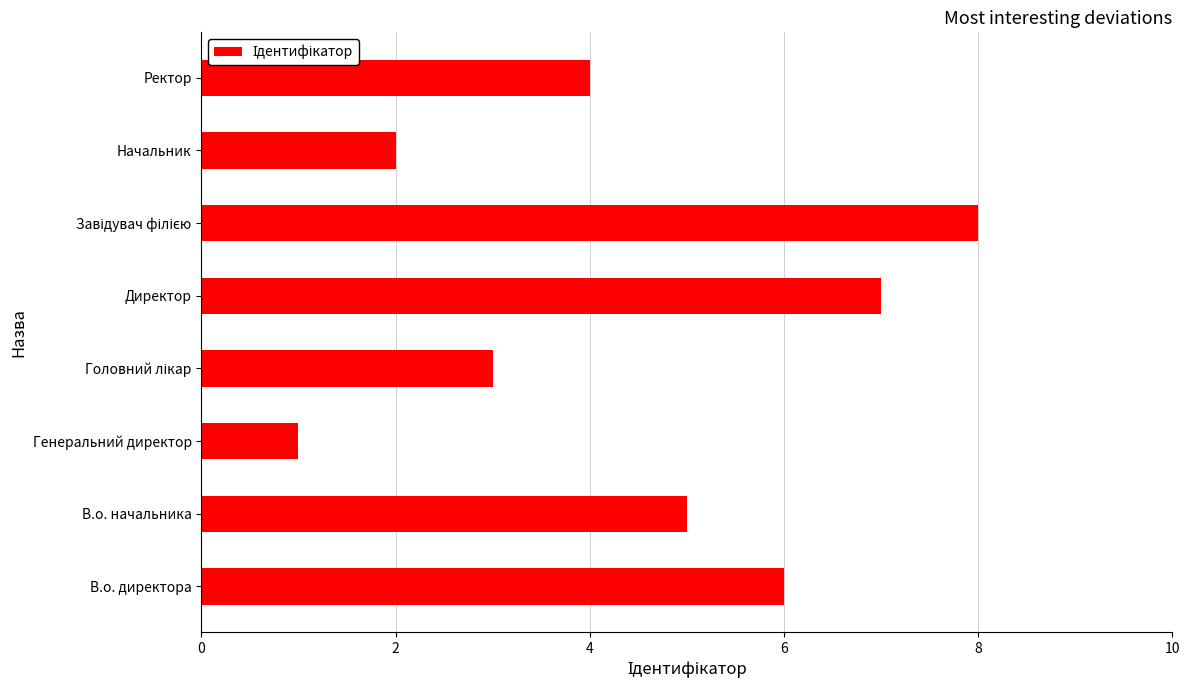

Approximately how many times larger is the value at Ректор compared to Начальник?

2.0